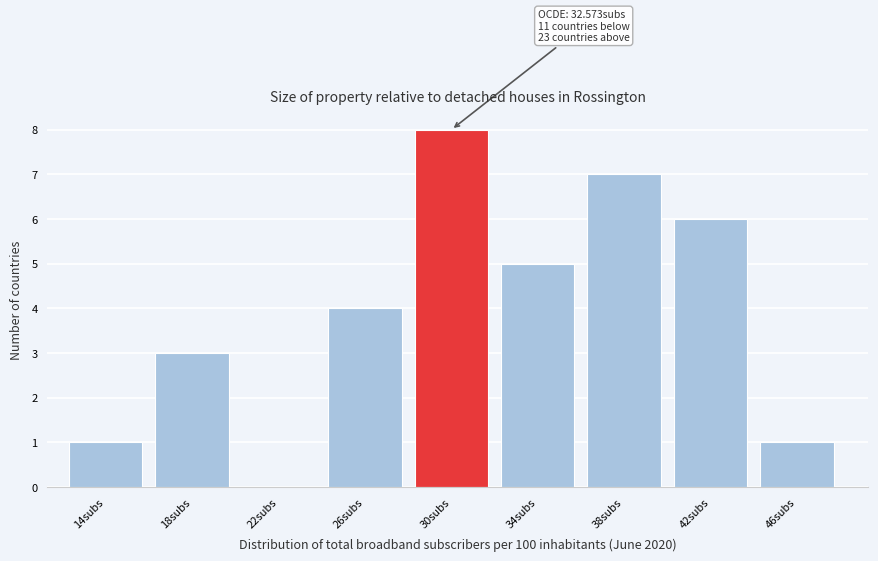

Reading right to left, extract all data points from this chart.

46subs=1	42subs=6	38subs=7	34subs=5	30subs=8	26subs=4	22subs=0	18subs=3	14subs=1